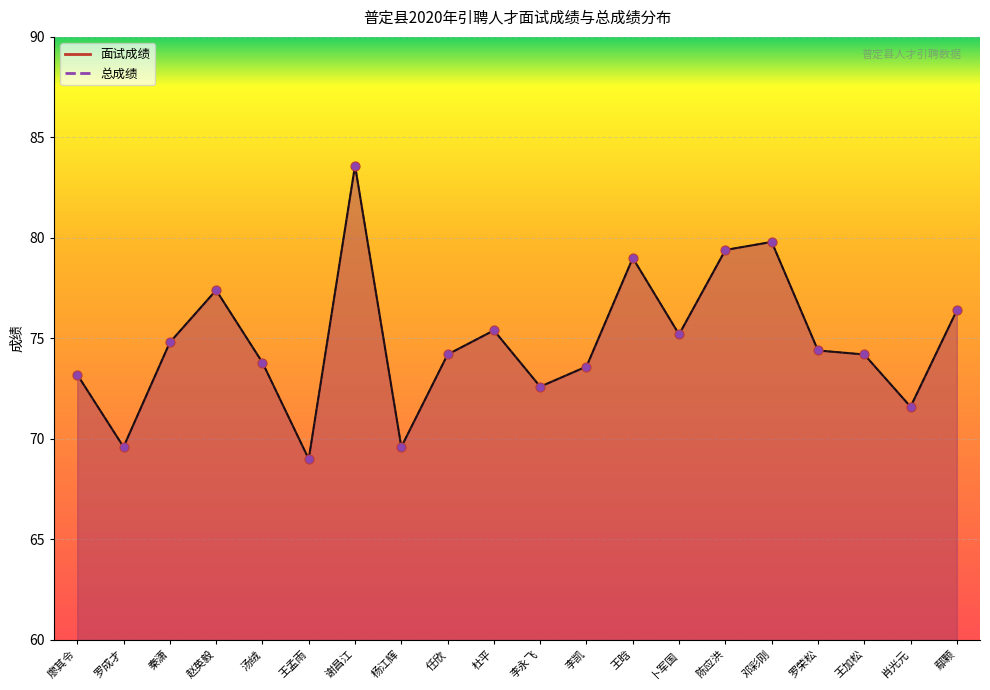

What are all the series names shown in the legend?

面试成绩, 总成绩